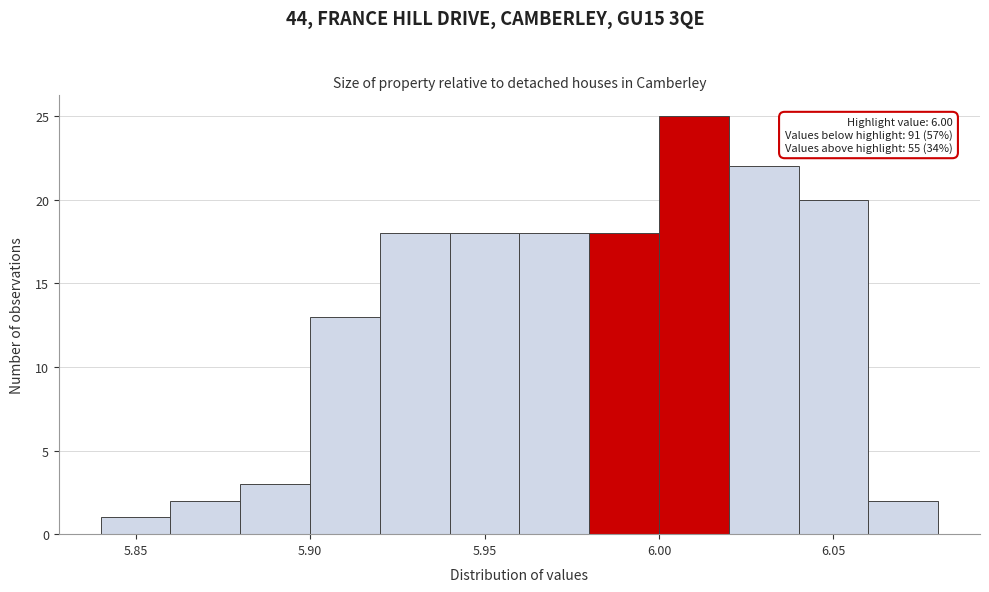

Which range on the x-axis has the tallest bar?

6.00 to 6.02